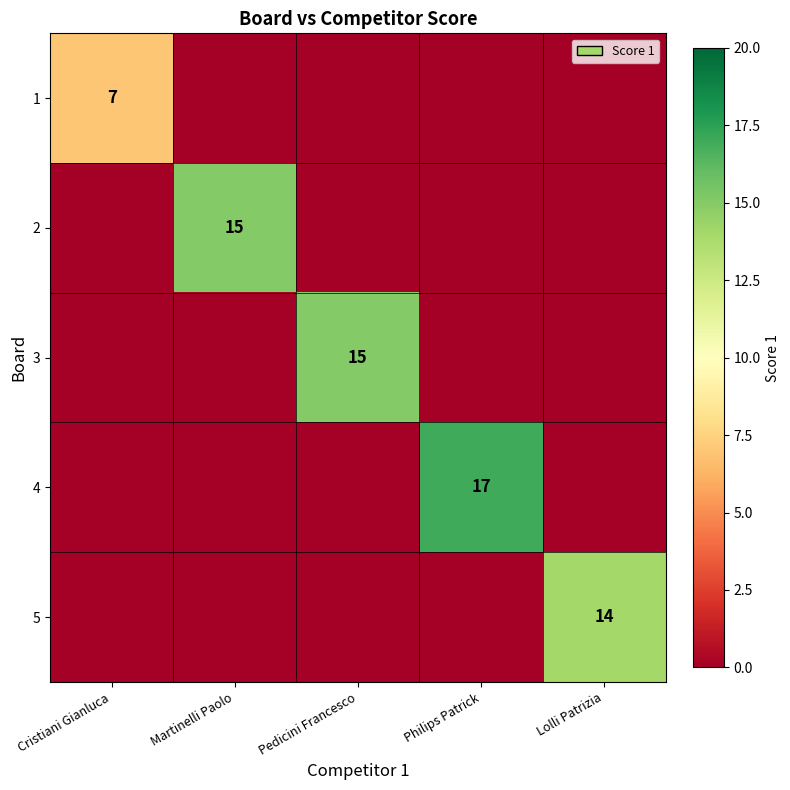

The 2 series shows 15 at Martinelli Paolo. True or false?

True